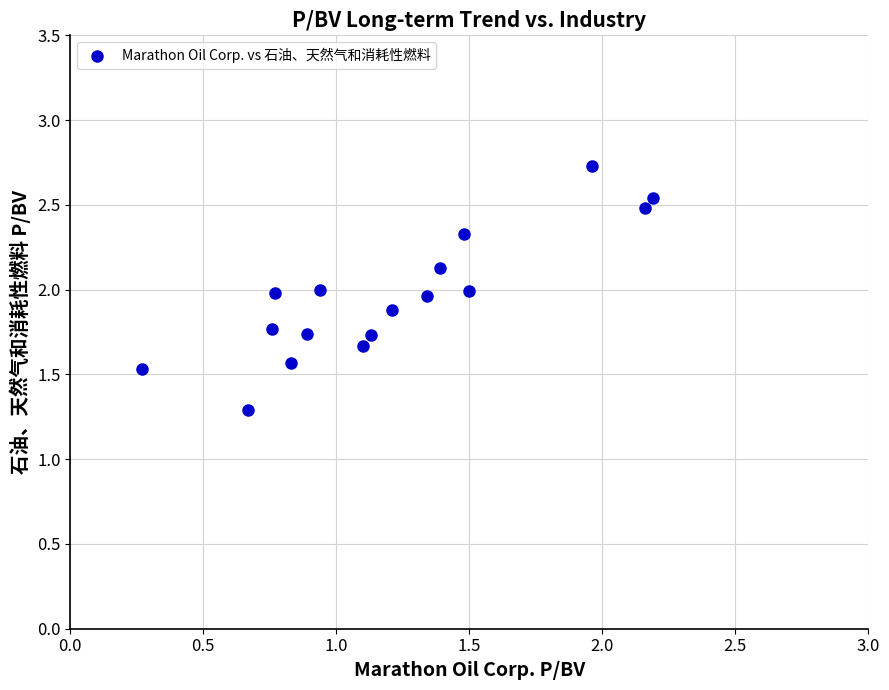

What is the range of Y values (max minus min)?

1.4